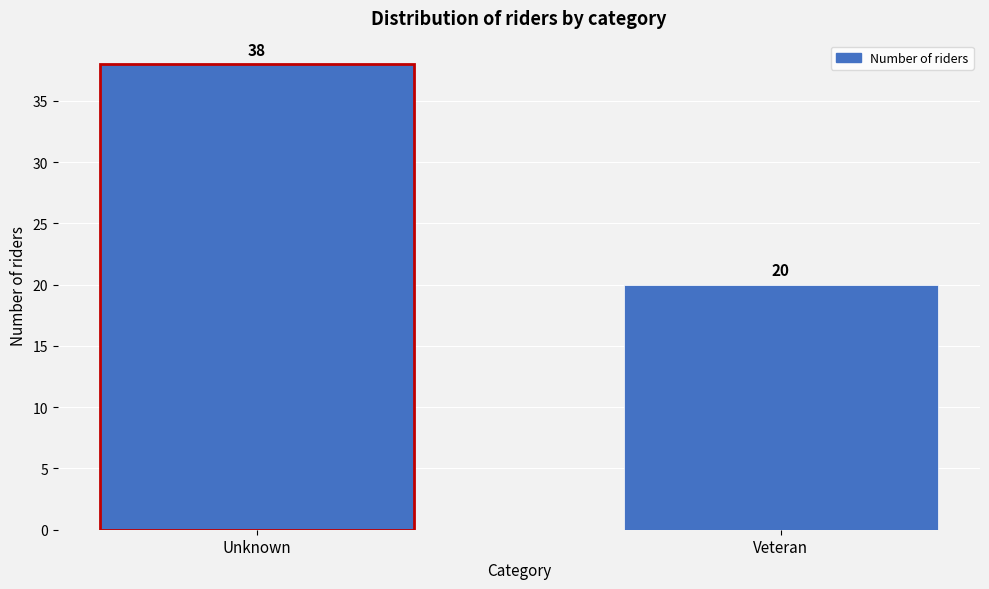

Reading left to right, list all the values displayed in this chart.

38	20